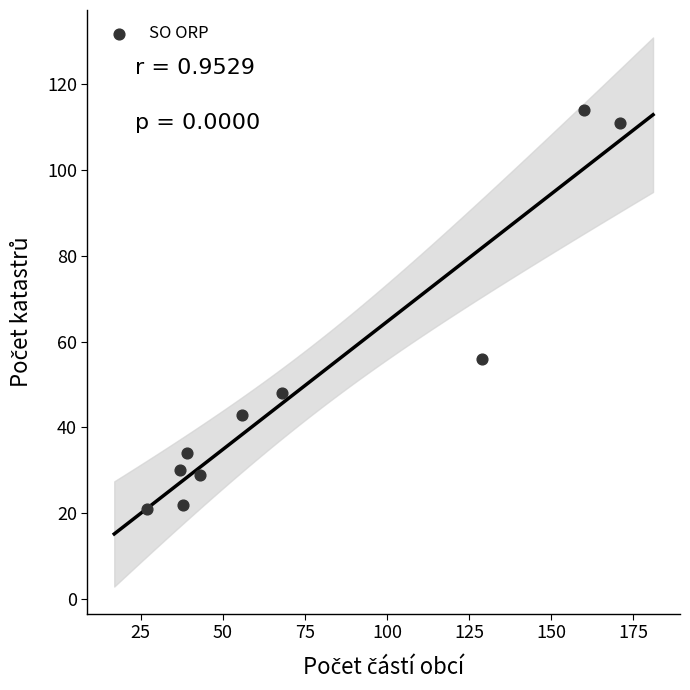

What Y value in the scatter plot is closest to 67?

56